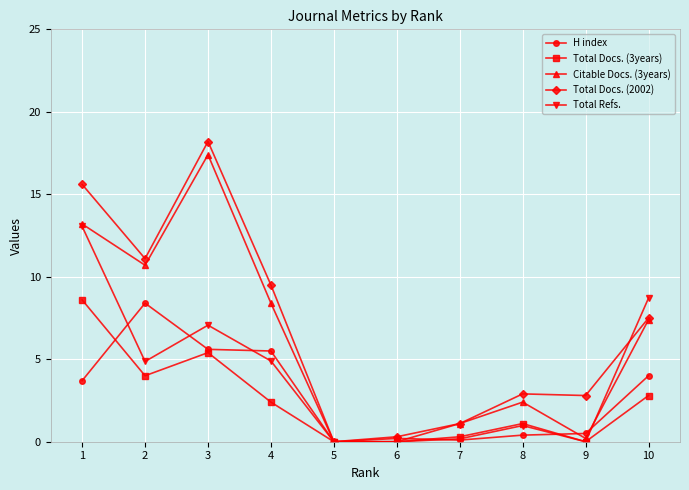

Is the value of Total Refs. at 9 greater than the value of Citable Docs. (3years) at 2?

No